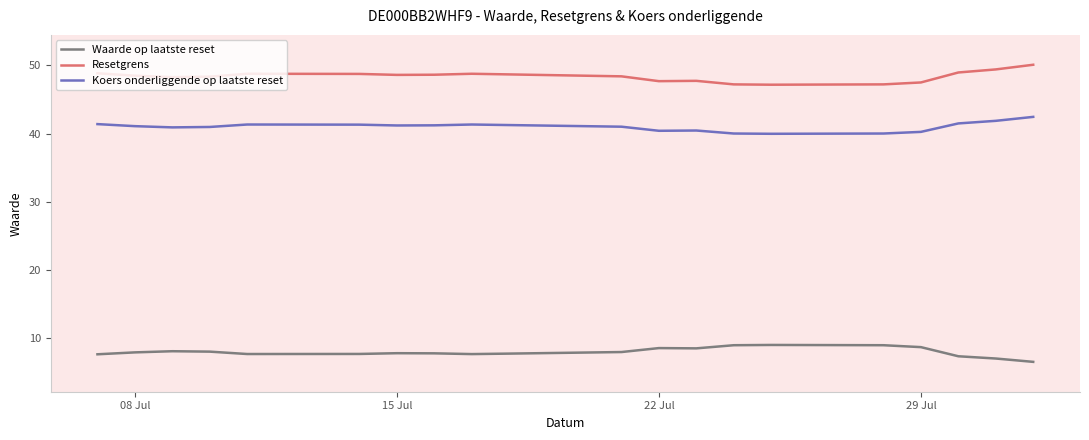

True or false: Koers onderliggende op laatste reset and Resetgrens intersect in this chart.

False